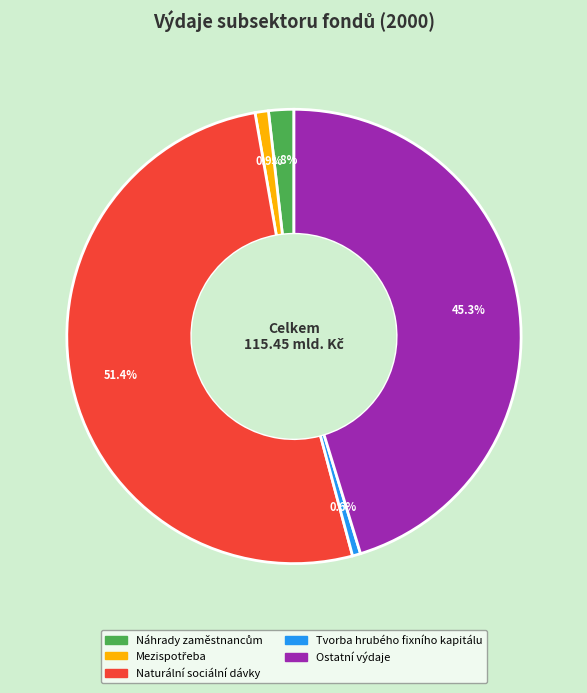

To the nearest percent, what is the combined percentage of Ostatní výdaje and Tvorba hrubého fixního kapitálu?

46%